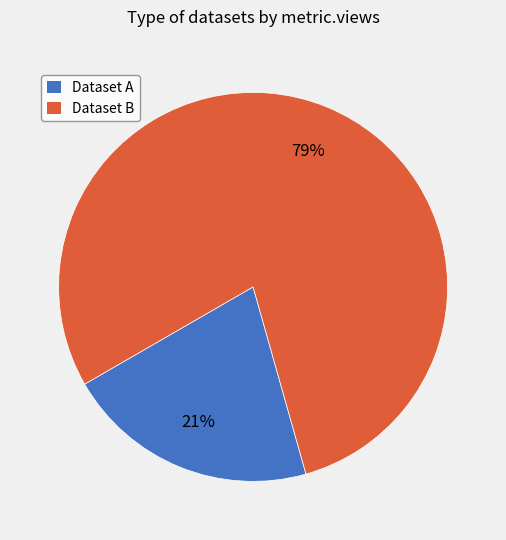

To the nearest percent, what is the difference between the largest and smallest slice percentages?

58%